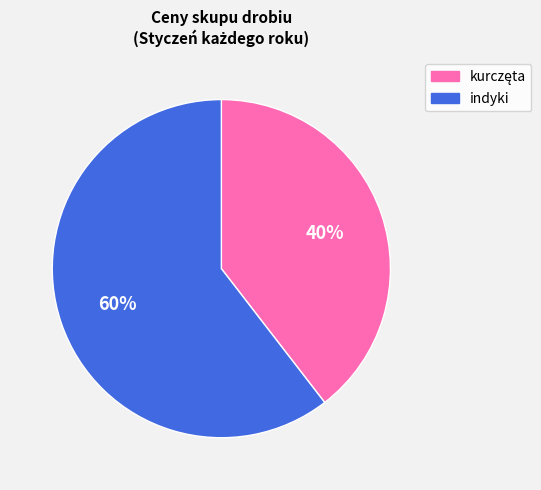

Is there a majority slice in this chart?

Yes